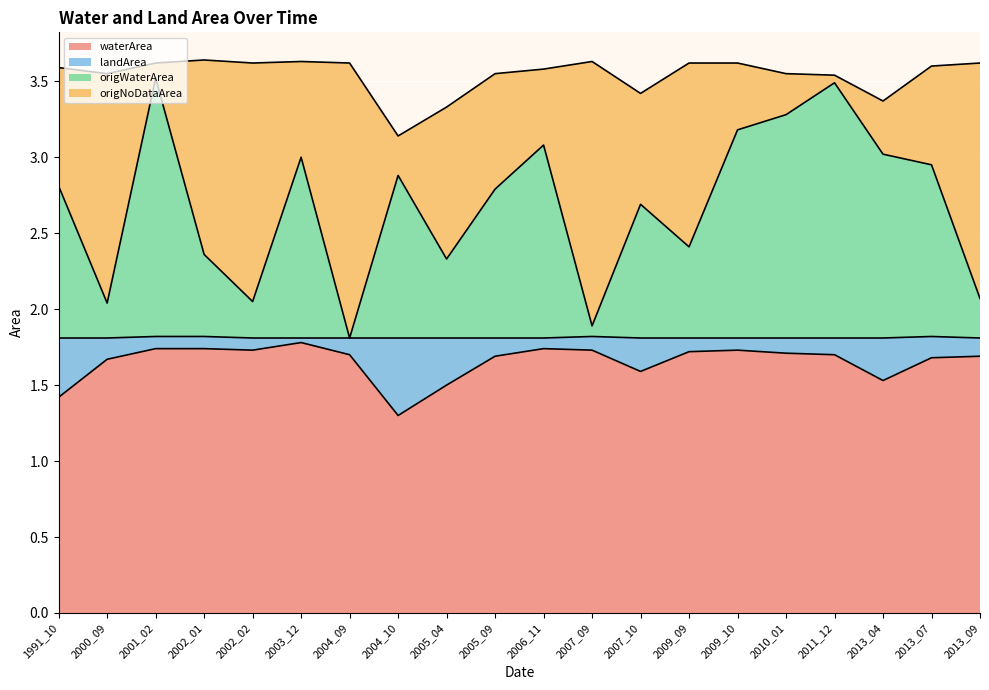

The waterArea series shows 1.2 at 2004_09. True or false?

False